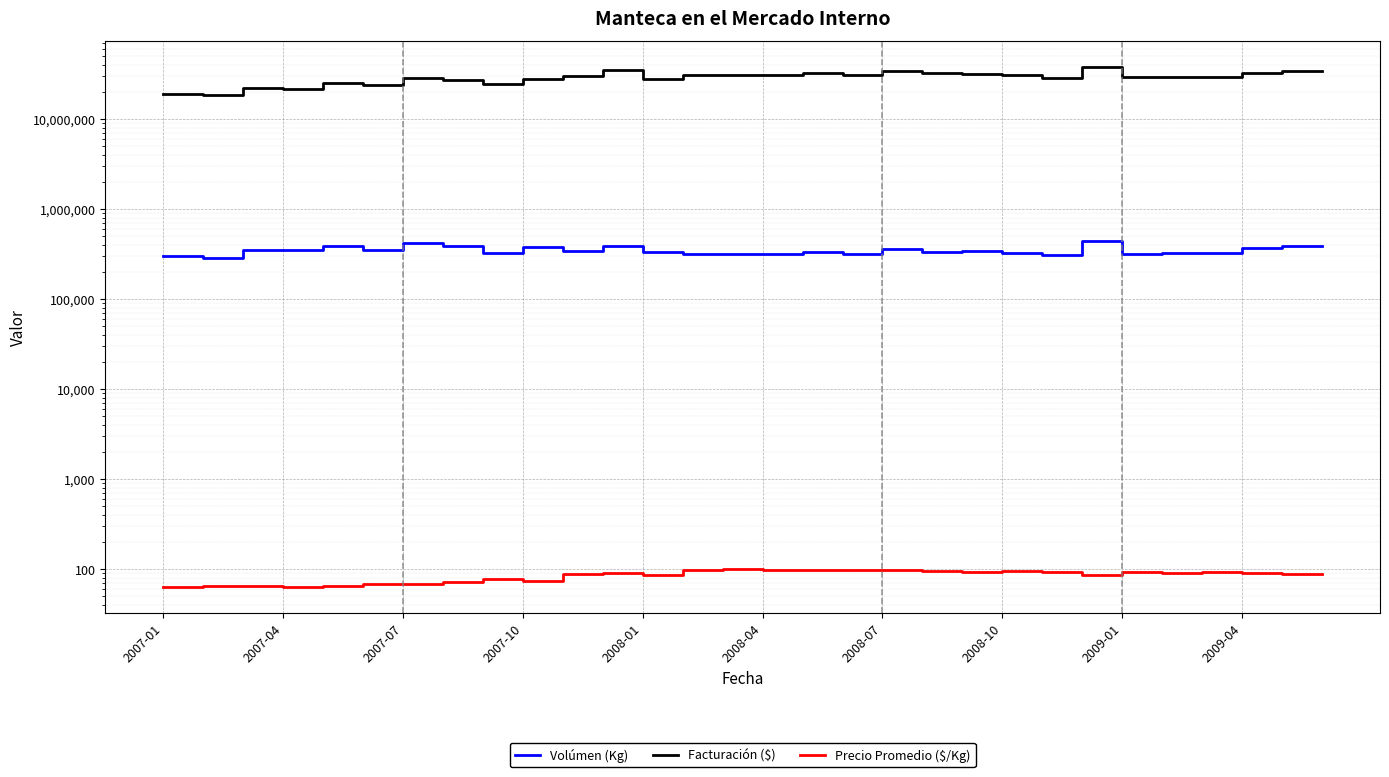

What is the difference between the highest and lowest values at 25?

29102030.6